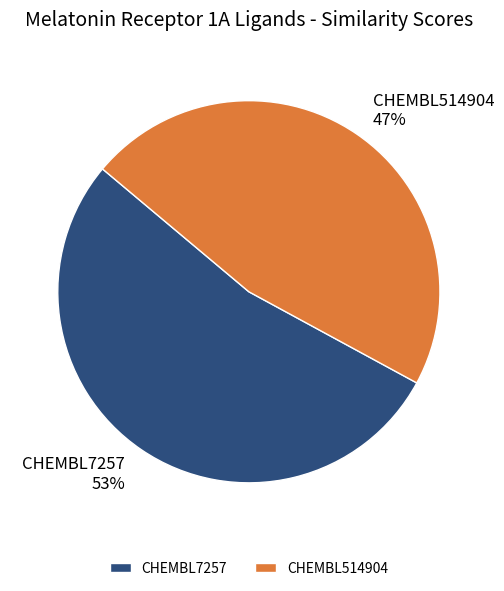

To the nearest percent, what is the combined percentage of CHEMBL7257 and CHEMBL514904?

100%